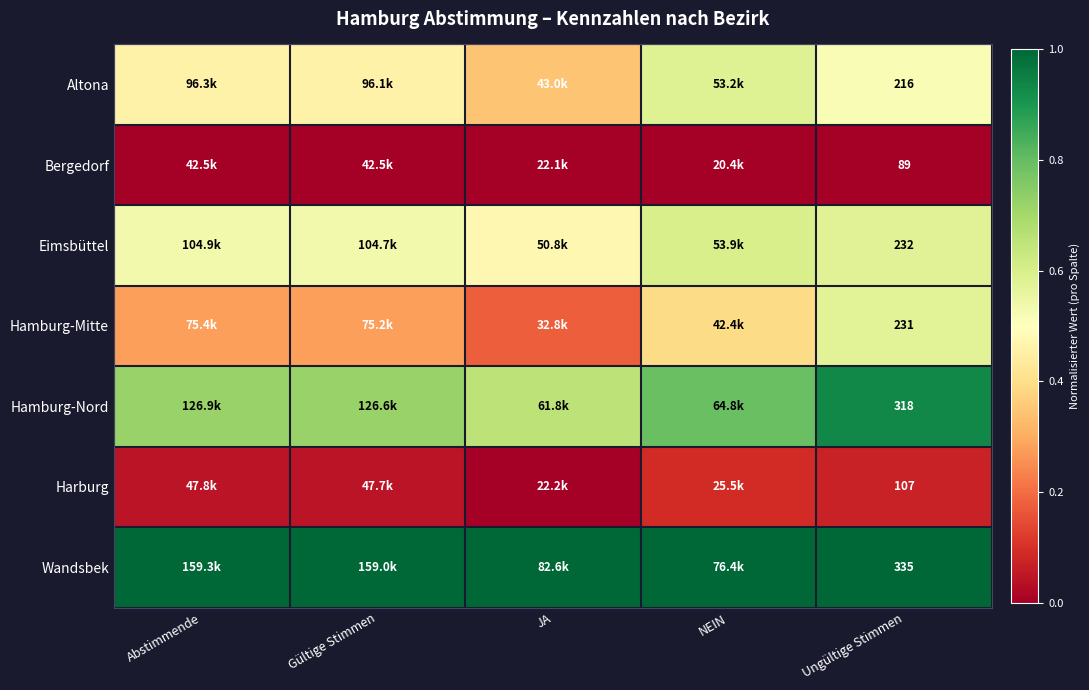

At Ungültige Stimmen, list the series in order from smallest to largest.

Bergedorf, Harburg, Altona, Hamburg-Mitte, Eimsbüttel, Hamburg-Nord, Wandsbek